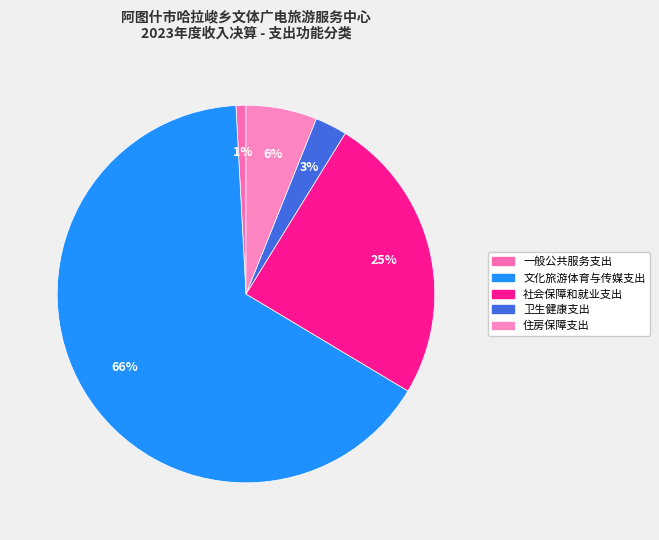

Is there any slice that represents more than half of the pie?

Yes